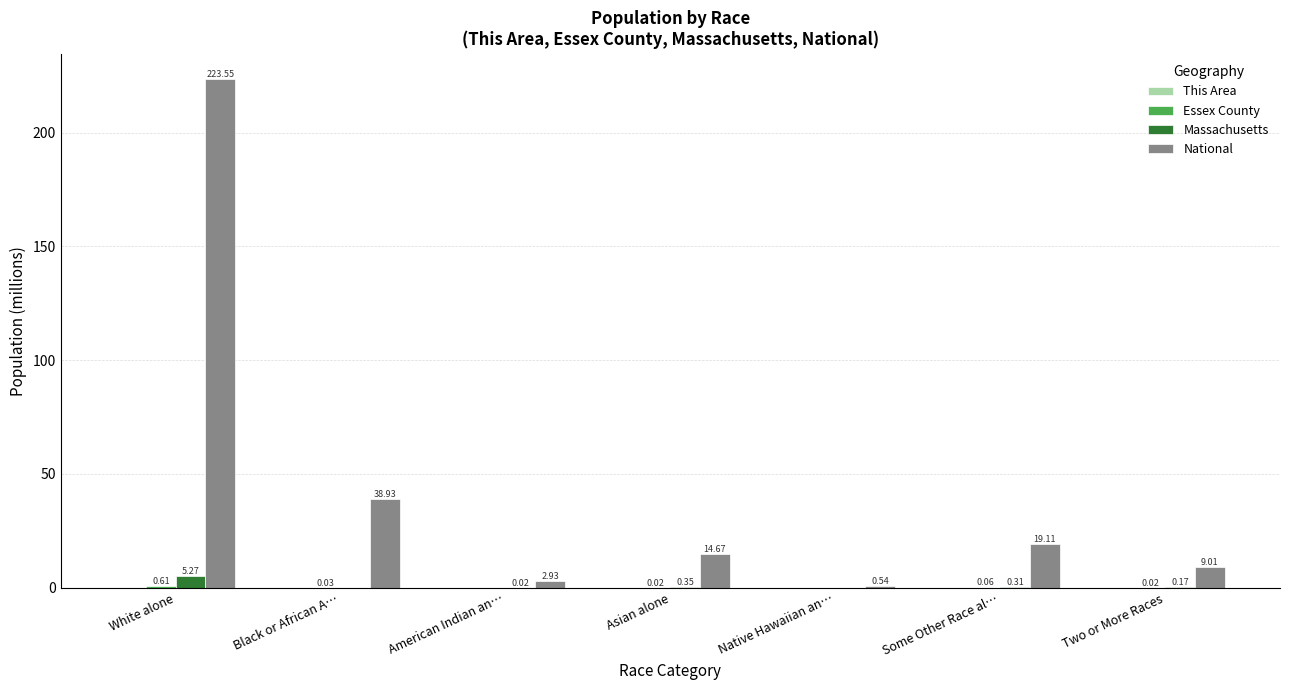

Are the bars horizontal?

No